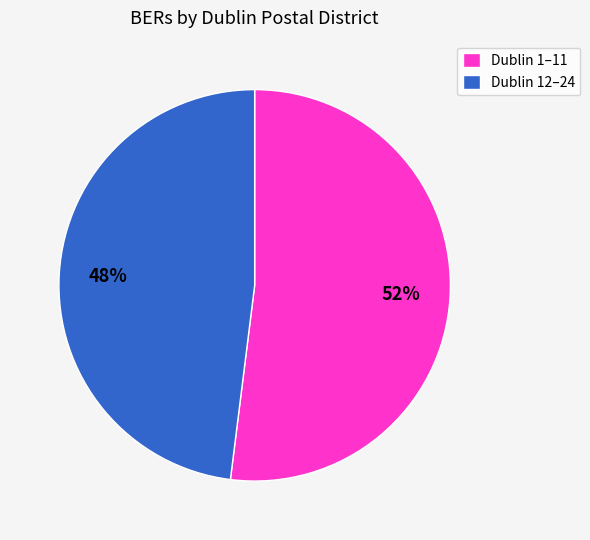

The Dublin 12–24 slice represents 48% of the pie. True or false?

True